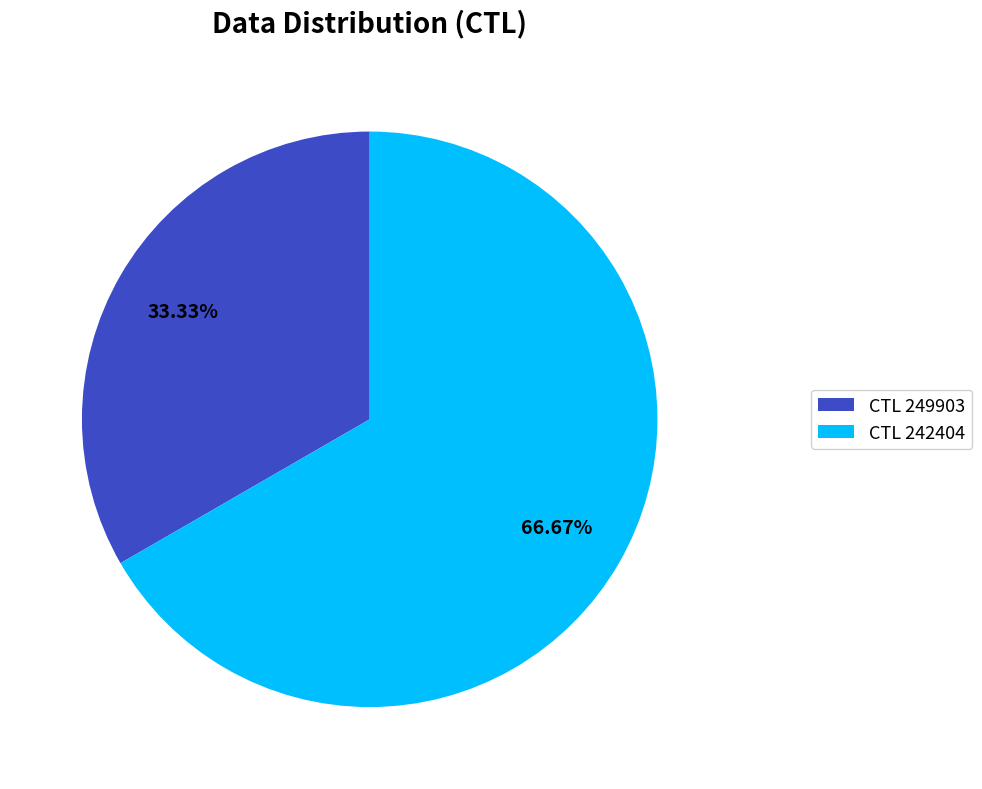

Between CTL 242404 and CTL 249903, which is larger?

CTL 242404